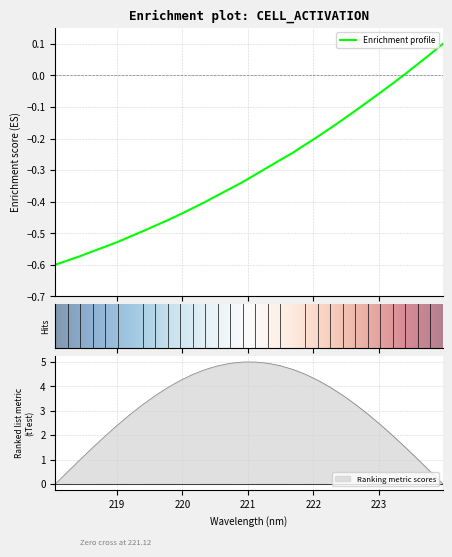

What is the sum of the values at 222.6447 and 220.5444?

-0.5